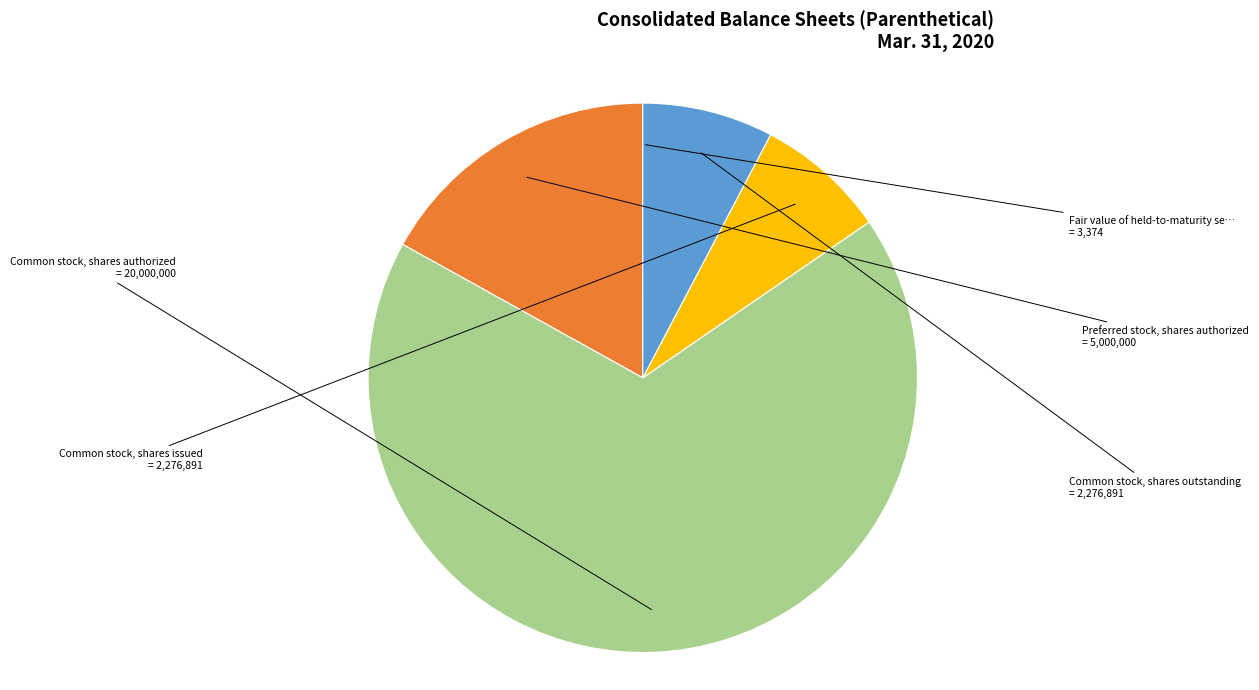

Does any single category account for the majority?

Yes